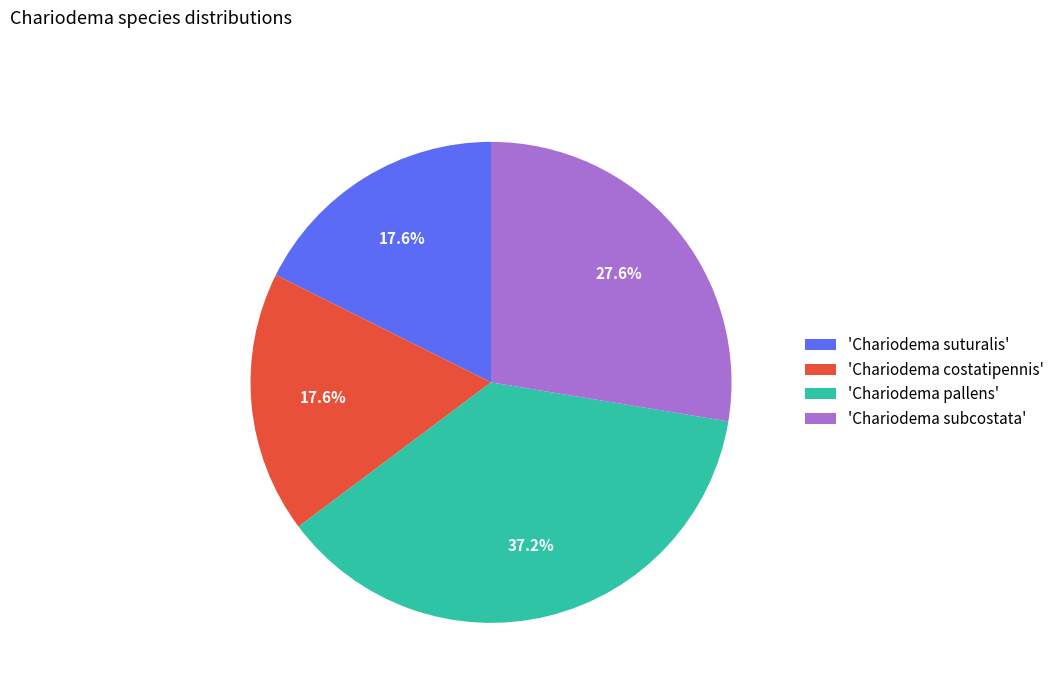

Which category has the biggest portion of the pie?

'Chariodema pallens'